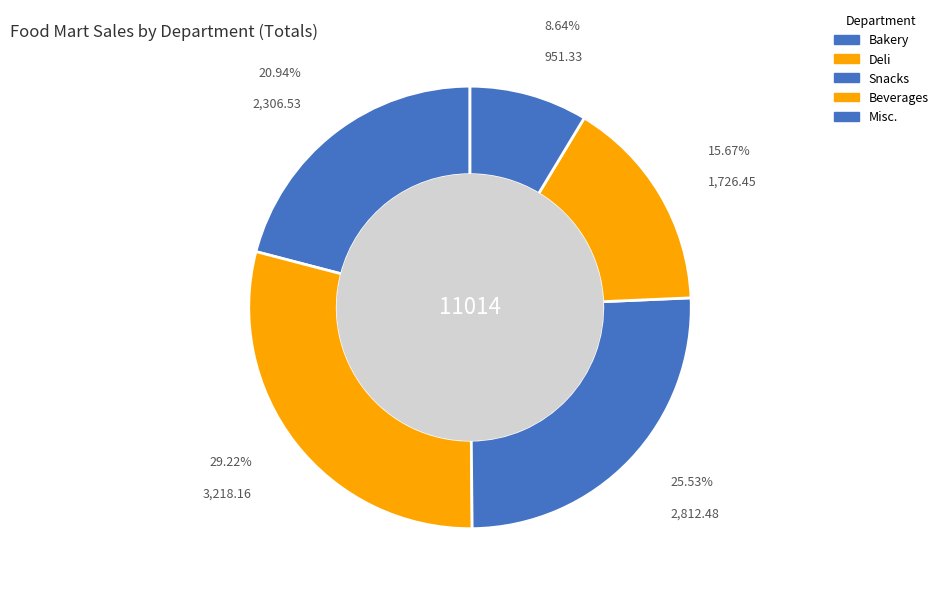

To the nearest percent, what is the difference between the Snacks and Misc. slice percentages?

17%